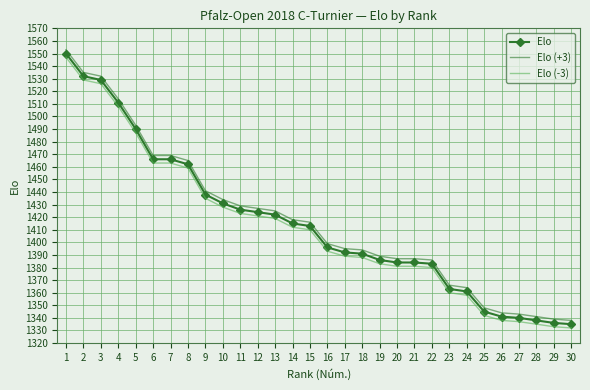

True or false: Elo (-3) and Elo cross at least once.

False